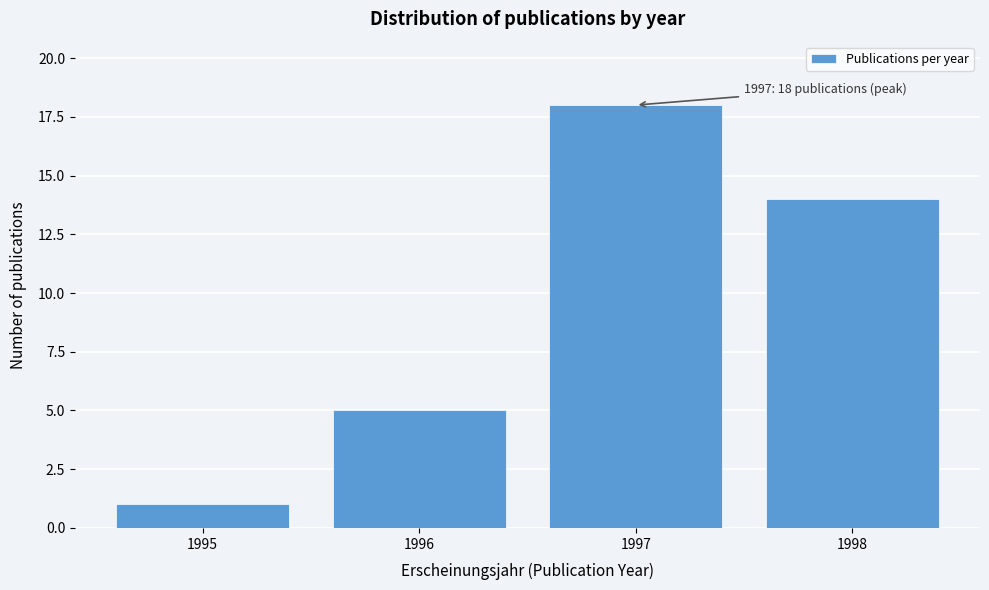

Reading right to left, extract all data points from this chart.

14	18	5	1